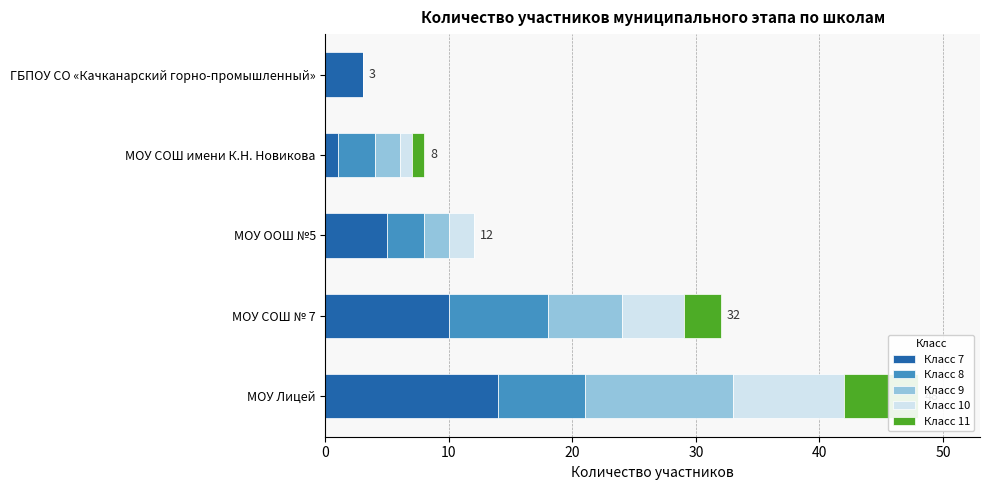

Between МОУ ООШ №5 and ГБПОУ СО «Качканарский горно-промышленный», which is larger?

МОУ ООШ №5